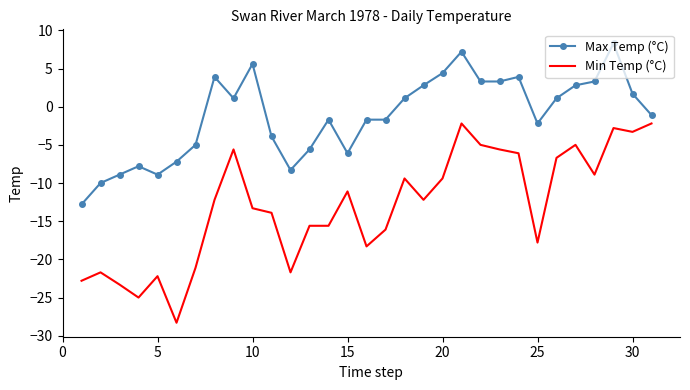

Which series has the largest total across all categories?

Max Temp (°C)